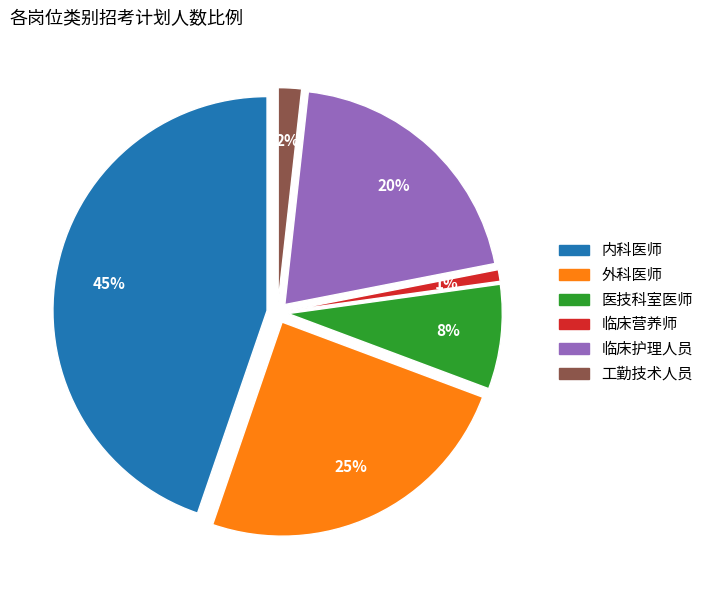

Rank the categories by value from lowest to highest.

临床营养师, 工勤技术人员, 医技科室医师, 临床护理人员, 外科医师, 内科医师